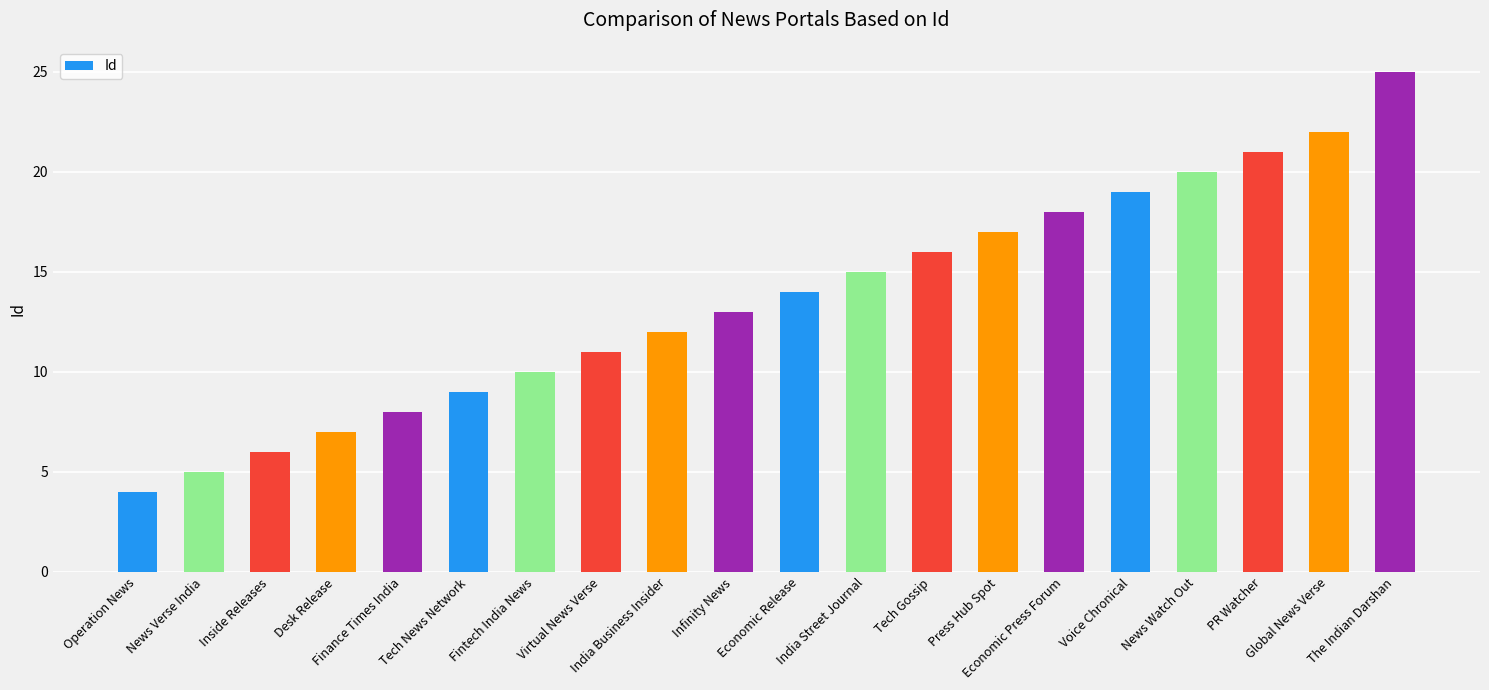

How many bars are there in total?

20